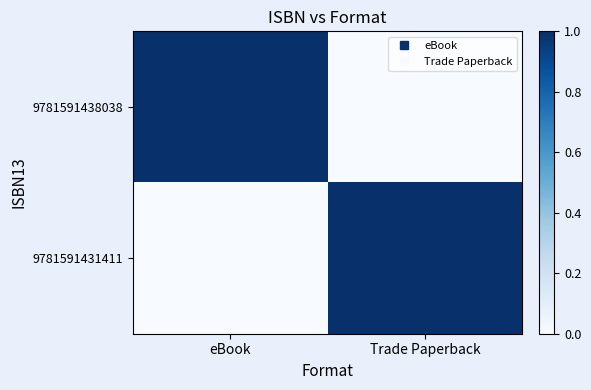

At how many categories does at least one series exceed 0?

2